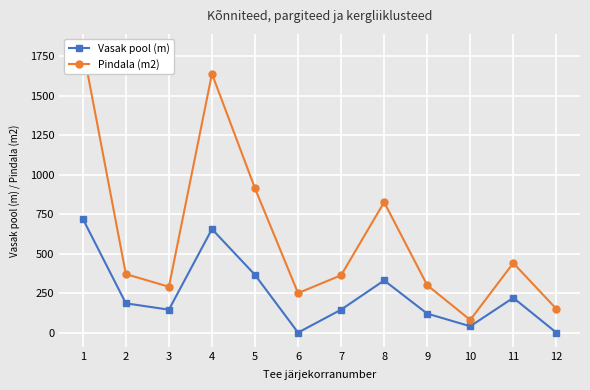

How many data points in Pindala (m2) are less than 370?

6